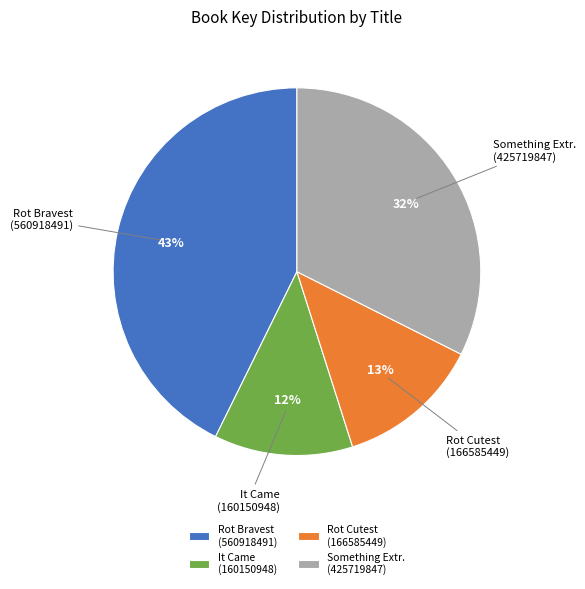

How many segments does this pie chart have?

4